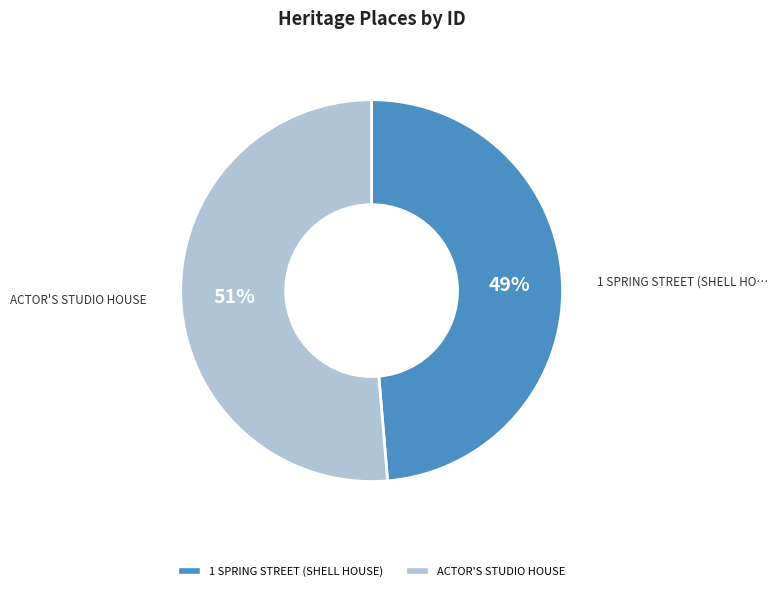

Which has a higher value, ACTOR'S STUDIO HOUSE or 1 SPRING STREET (SHELL HOUSE)?

ACTOR'S STUDIO HOUSE